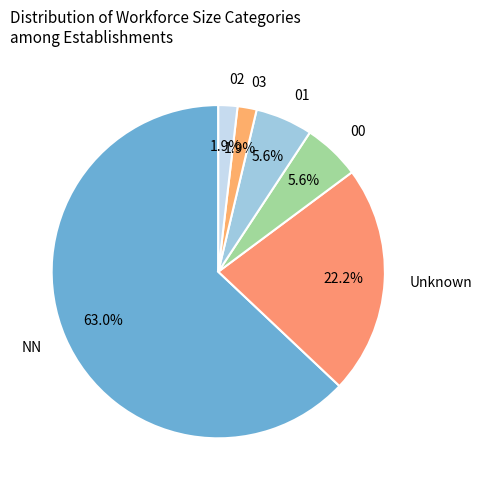

Which slice is the largest?

NN